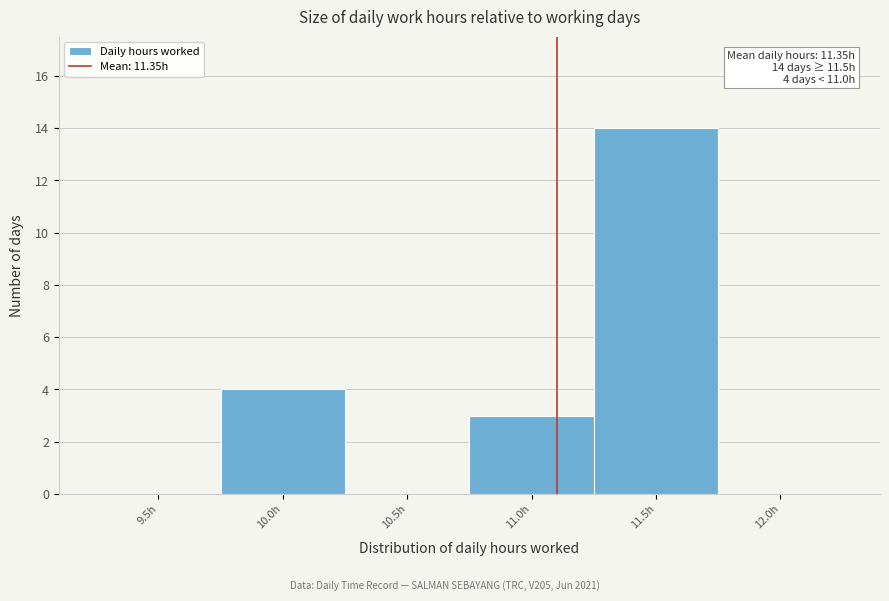

Reading left to right, extract all data points from this chart.

9.5h=0	10.0h=4	10.5h=0	11.0h=3	11.5h=14	12.0h=0